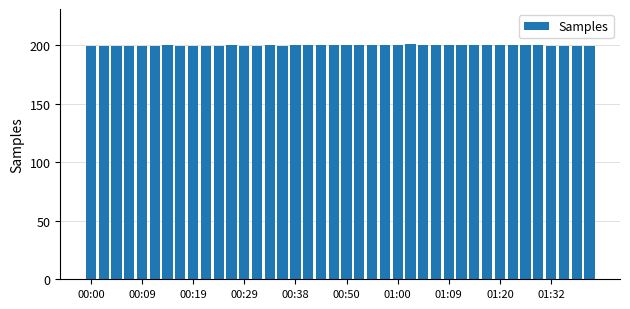

What is the value of the 23rd bar from the left?

200.0